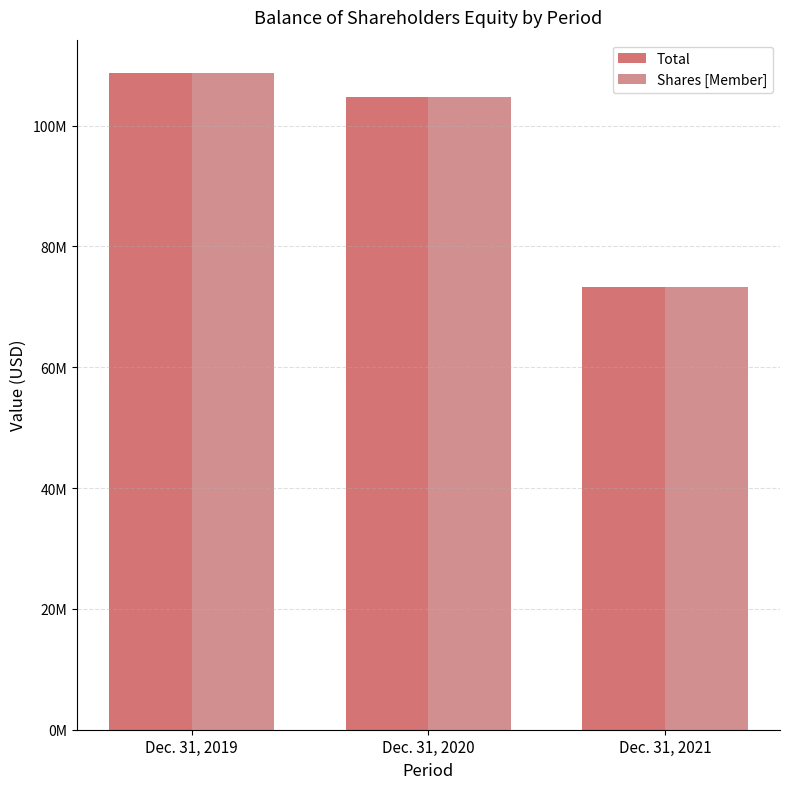

Does the chart contain stacked bars?

No